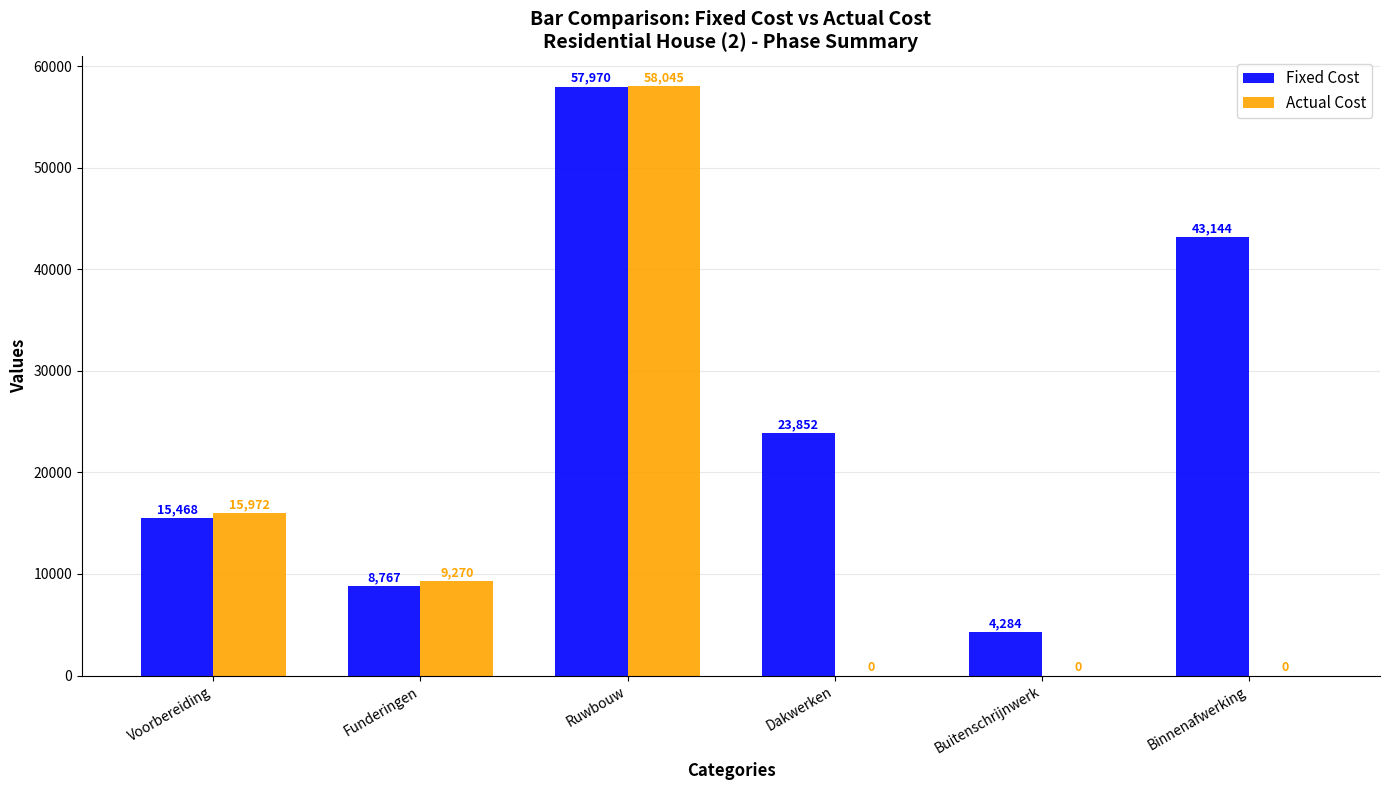

What is the difference between the Actual Cost values at Dakwerken and Ruwbouw?

58045